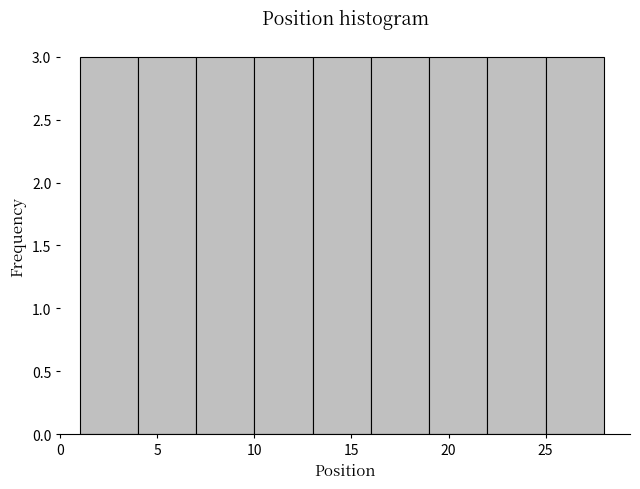

Reading left to right, transcribe this chart: for each bar, give the range it covers on the x-axis and its height. The values are not printed on the chart, so give them approximately, as read against the axis.

1 to 4: 3
4 to 7: 3
7 to 10: 3
10 to 13: 3
13 to 16: 3
16 to 19: 3
19 to 22: 3
22 to 25: 3
25 to 28: 3